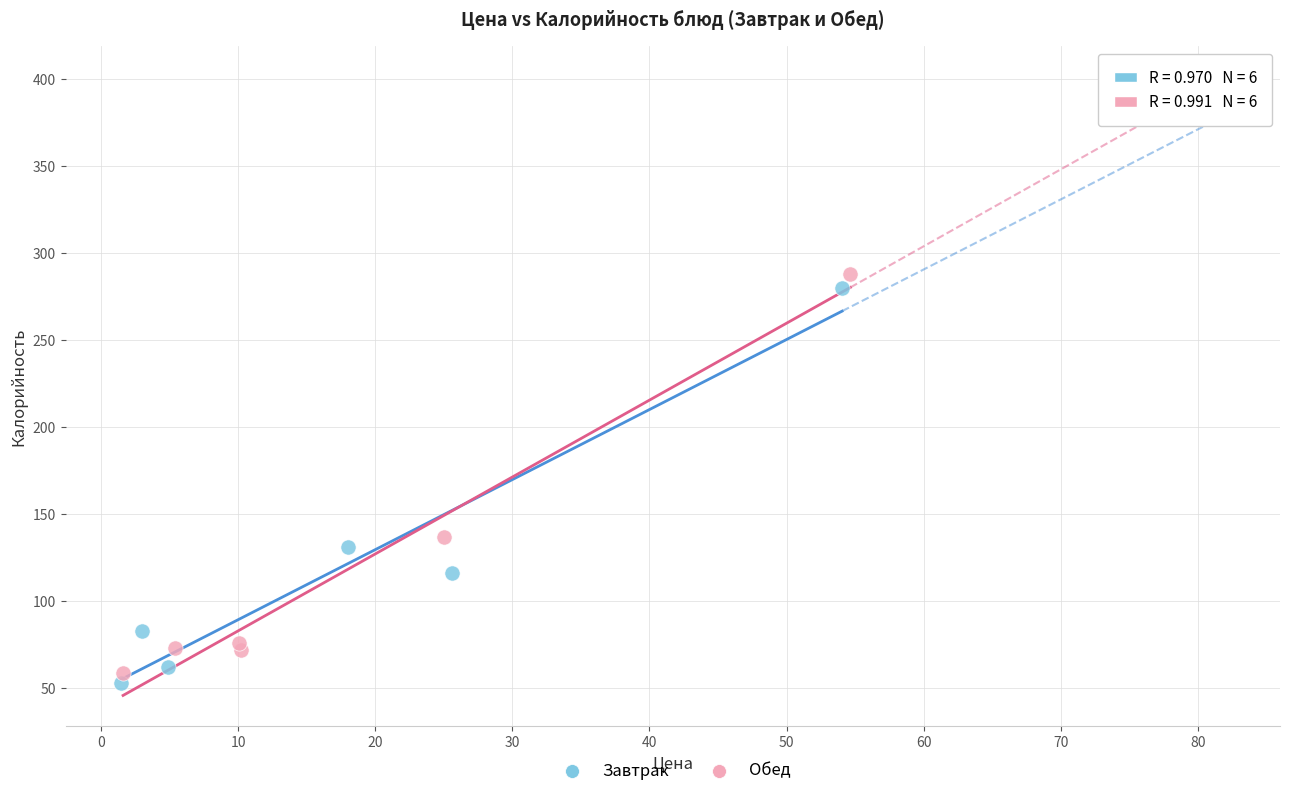

What are all the series names shown in the legend?

Завтрак, Обед